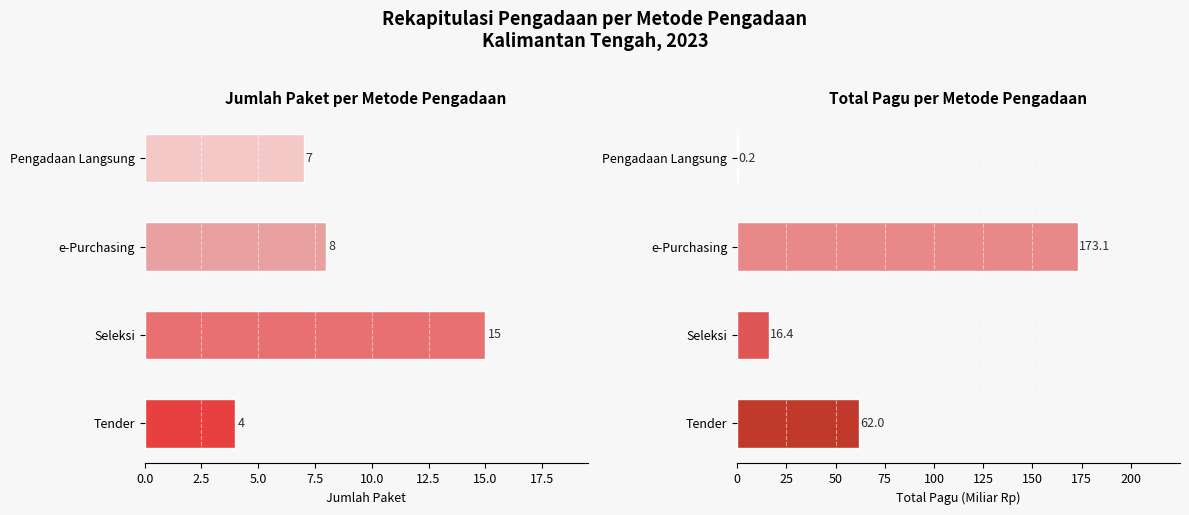

Read the Jumlah Paket value at Pengadaan Langsung.

7.0